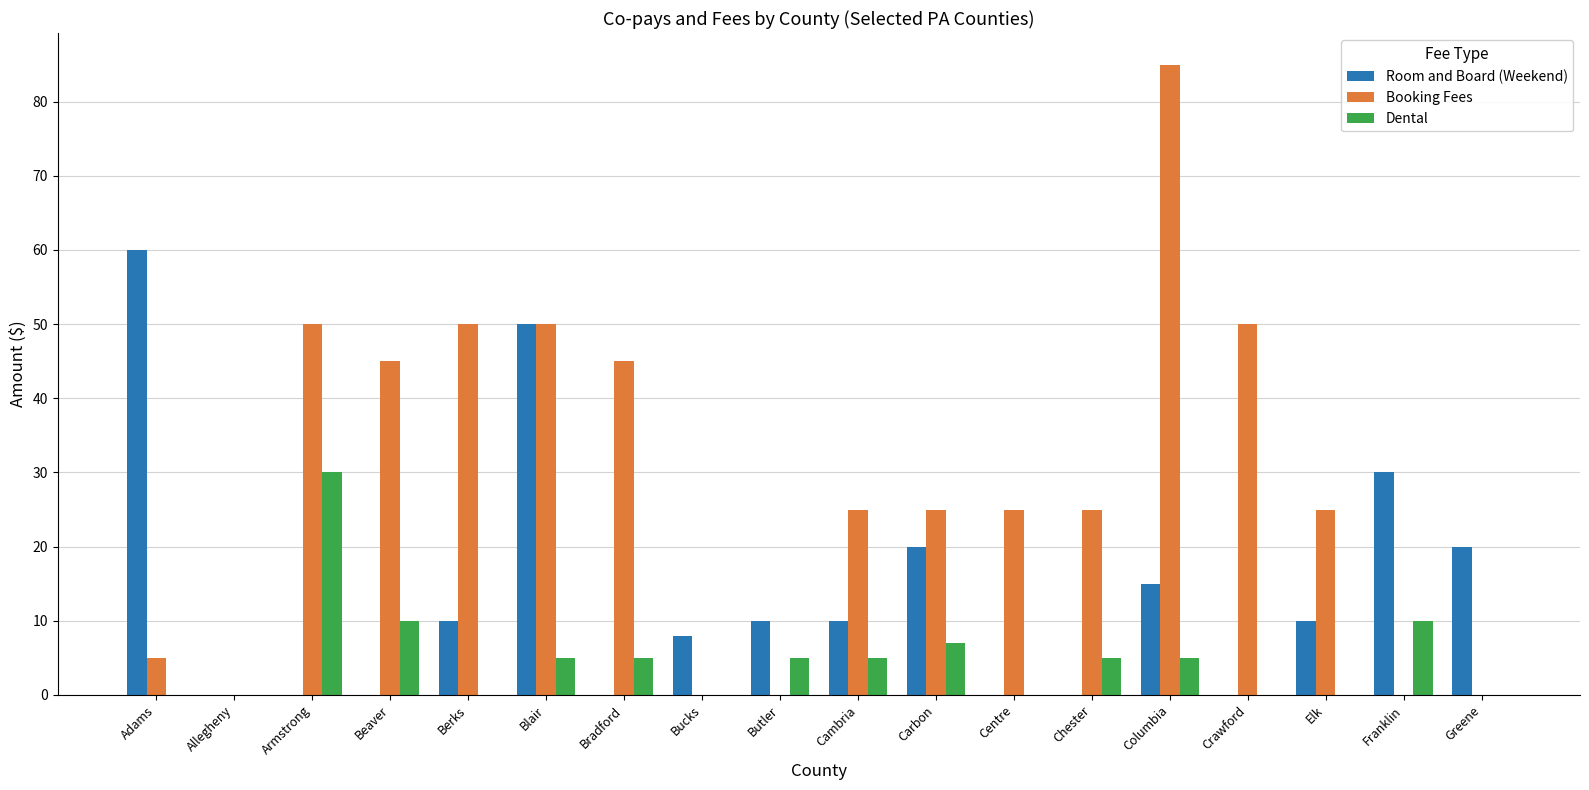

What is the sum of all Room and Board (Weekend) values?

243